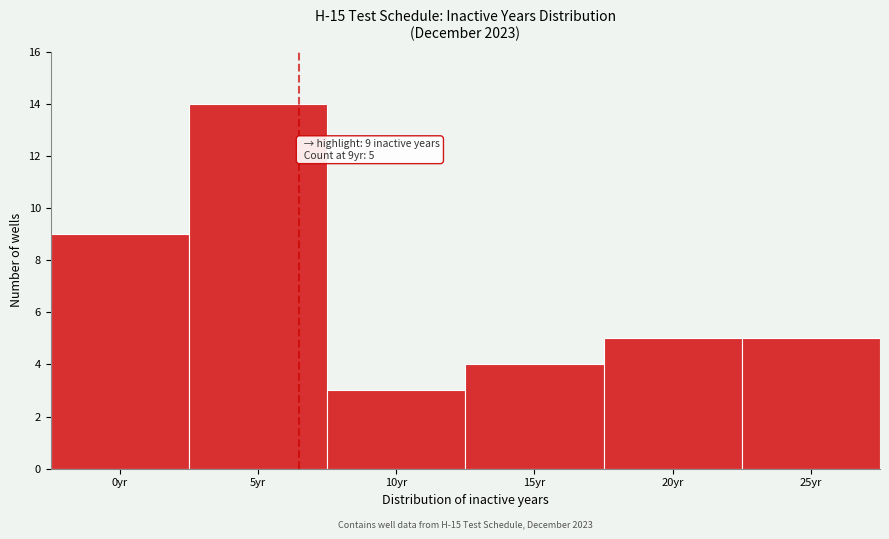

Reading left to right, what are all the values shown in this chart?

9	14	3	4	5	5